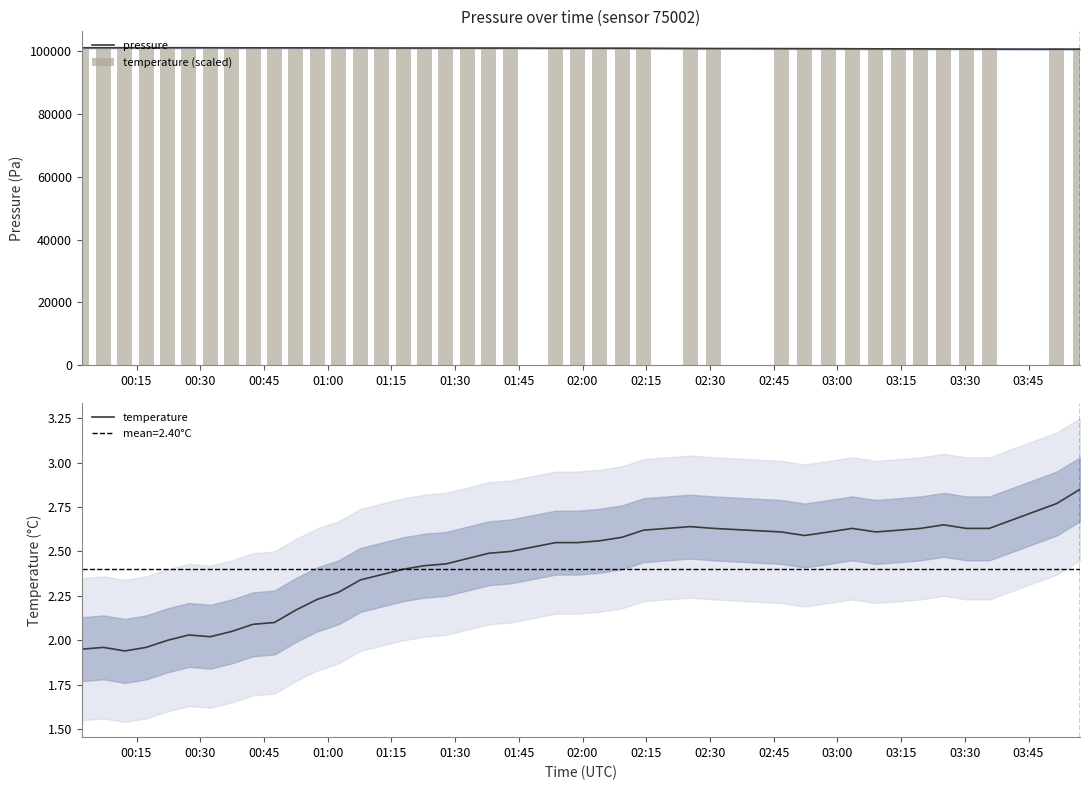

What is the minimum value for pressure?

100496.4